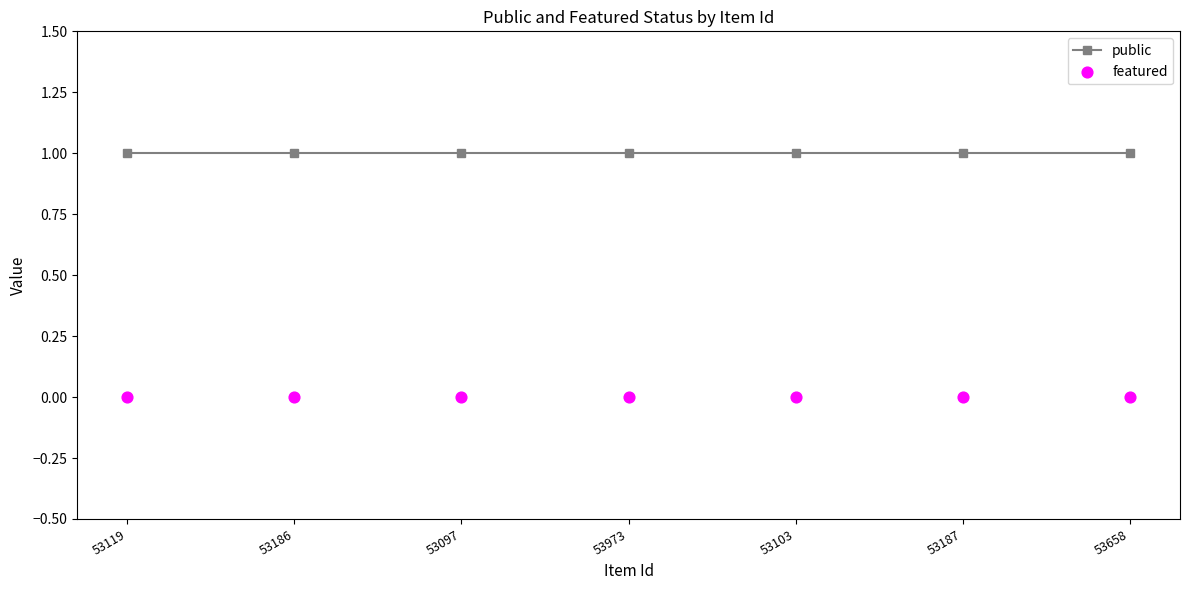

At how many categories does at least one series exceed 0?

7